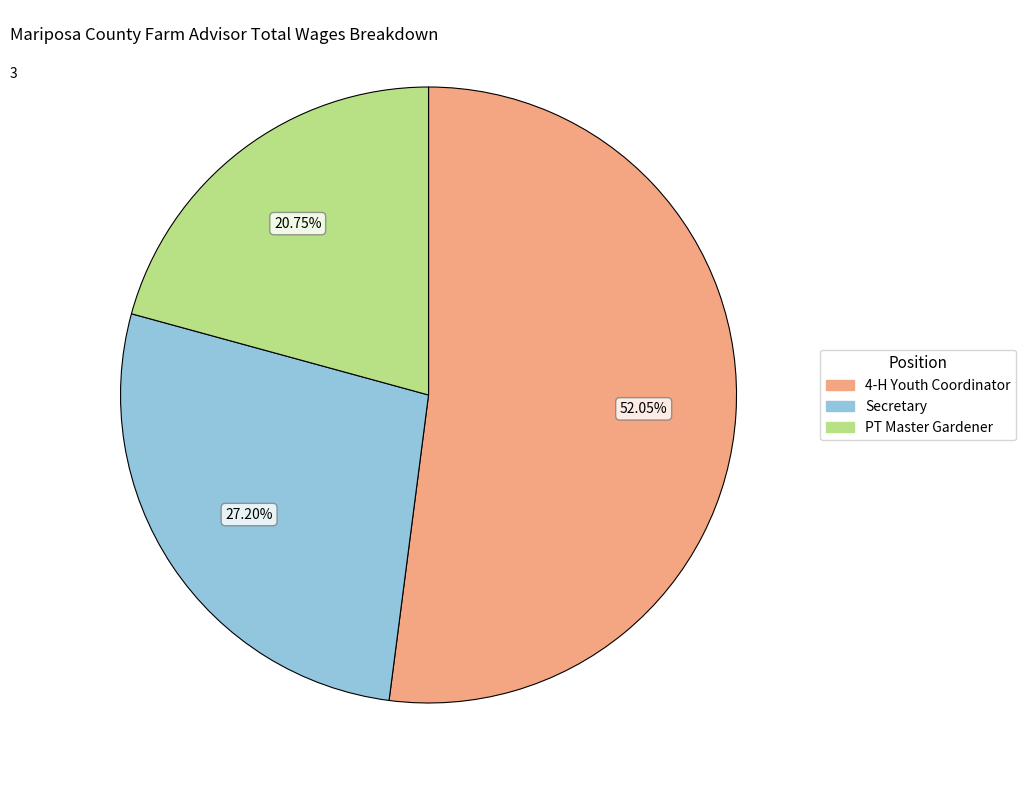

To the nearest percent, what percentage of the pie is 4-H Youth Coordinator?

52%